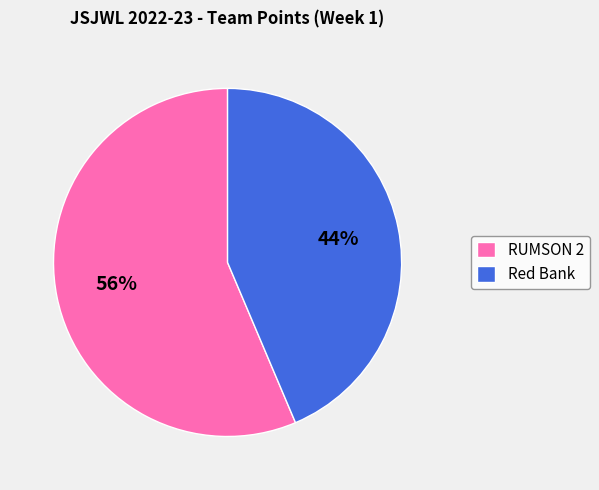

Does RUMSON 2 represent more than half of the total?

Yes